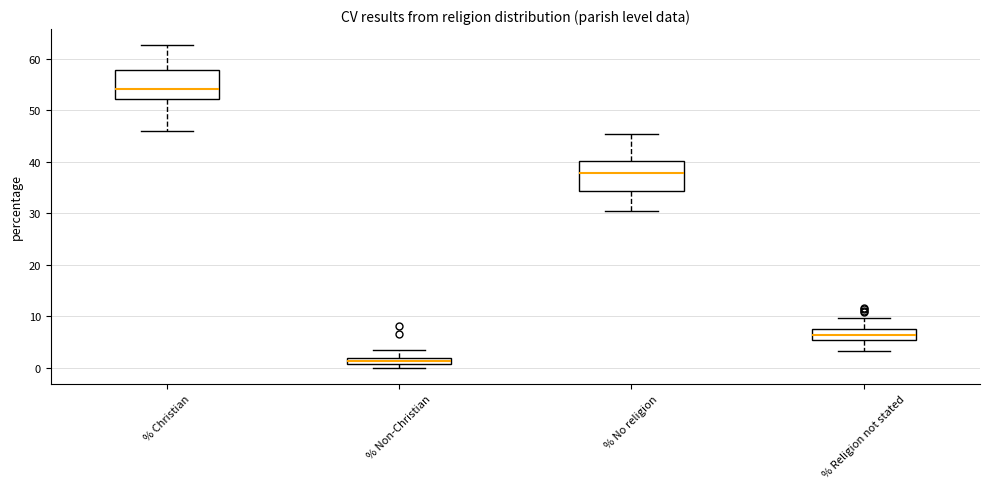

Which box has the lowest median line?

% Non-Christian